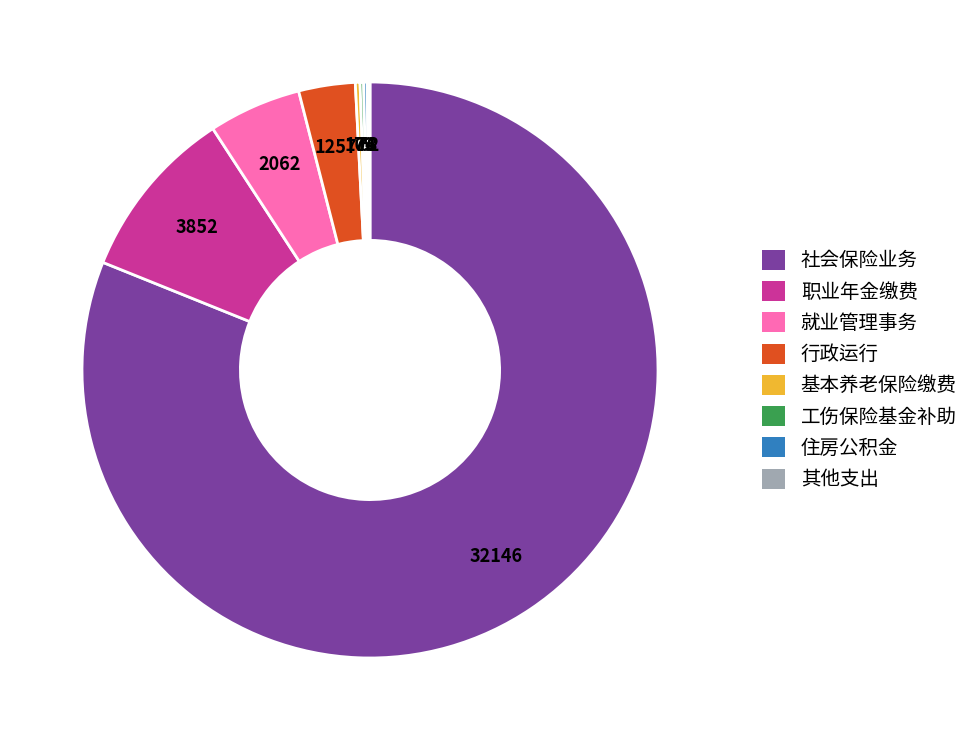

Which category accounts for the majority?

社会保险业务